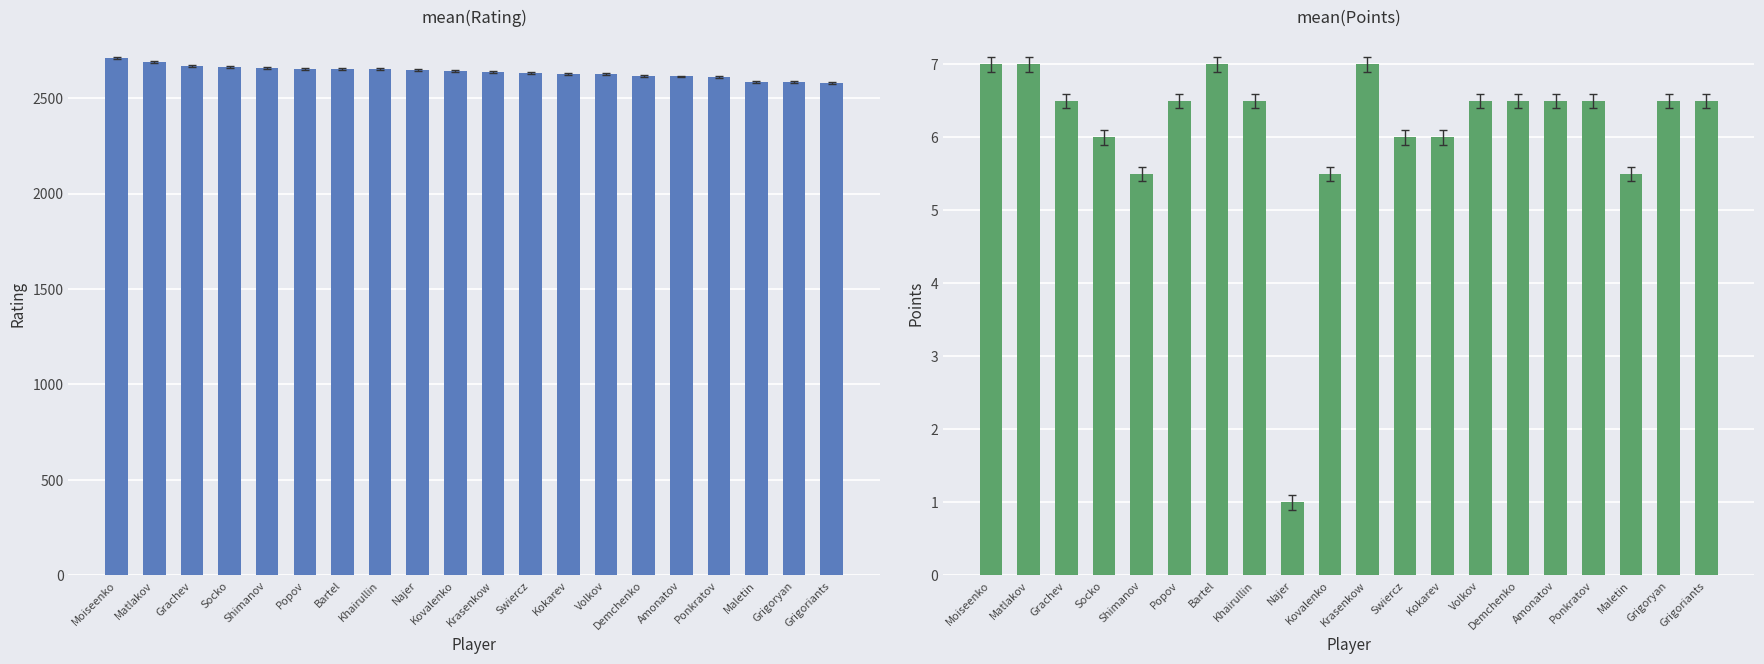

Reading right to left, list all the values displayed in this chart.

Rating: 2581.0	2584.0	2586.0	2611.0	2613.0	2617.0	2627.0	2628.0	2630.0	2638.0	2642.0	2646.0	2651.0	2651.0	2653.0	2658.0	2663.0	2669.0	2690.0	2710.0
Points: 6.5	6.5	5.5	6.5	6.5	6.5	6.5	6.0	6.0	7.0	5.5	1.0	6.5	7.0	6.5	5.5	6.0	6.5	7.0	7.0